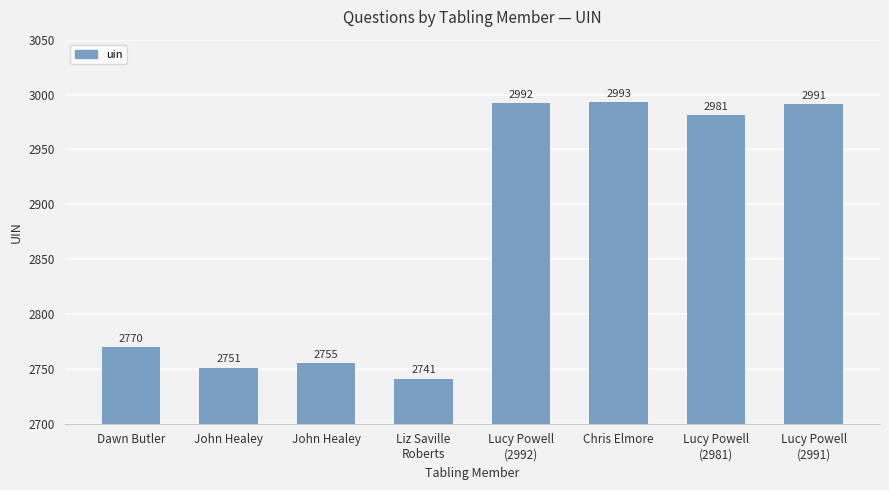

The value at Liz Saville
Roberts is 1440. True or false?

False